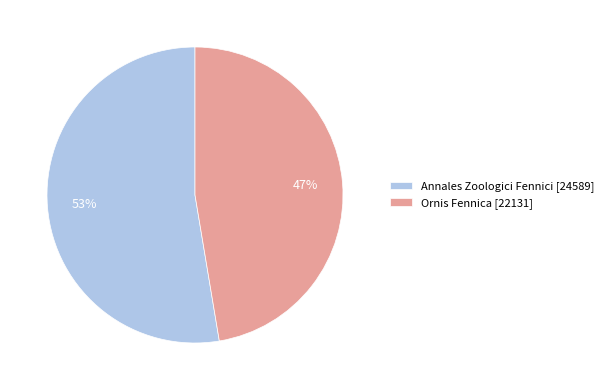

To the nearest percent, what percentage of the pie is Ornis Fennica?

47%